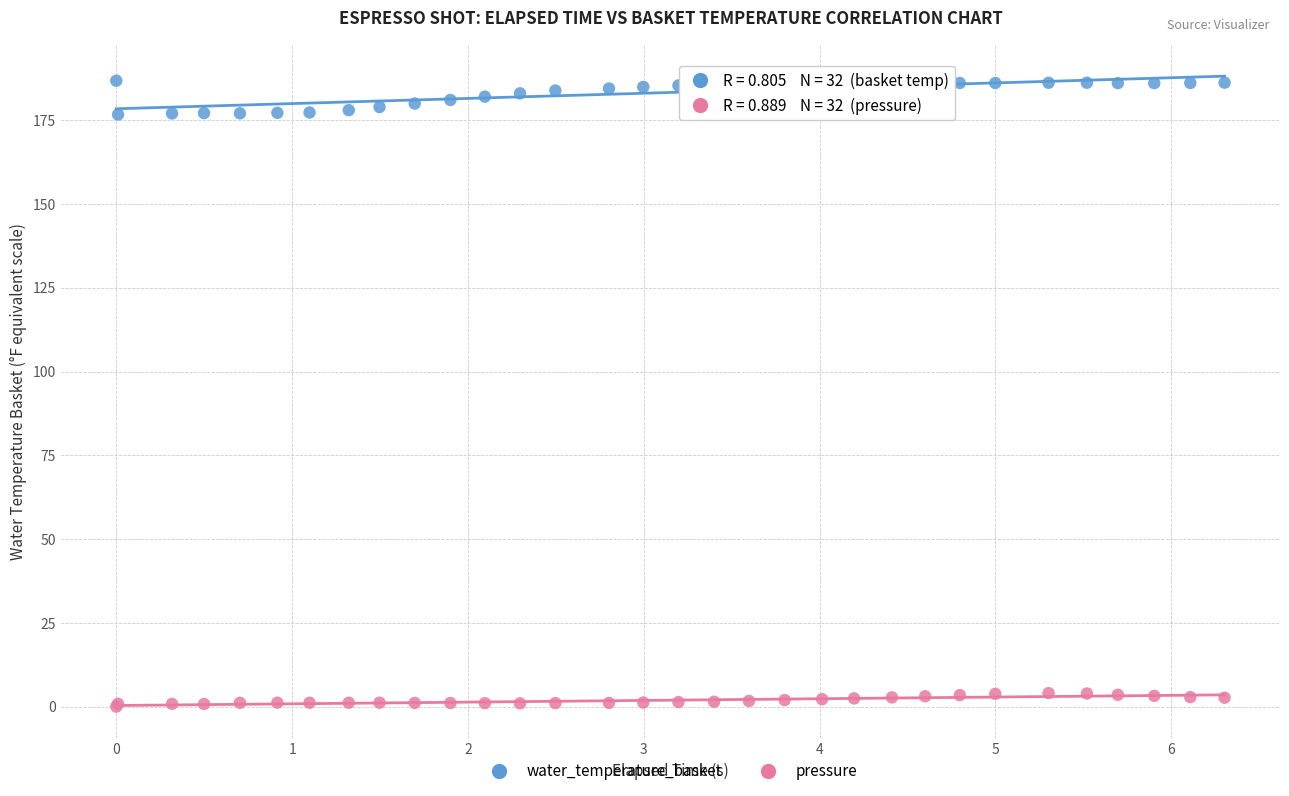

Which series contains the highest Y value?

water_temperature_basket